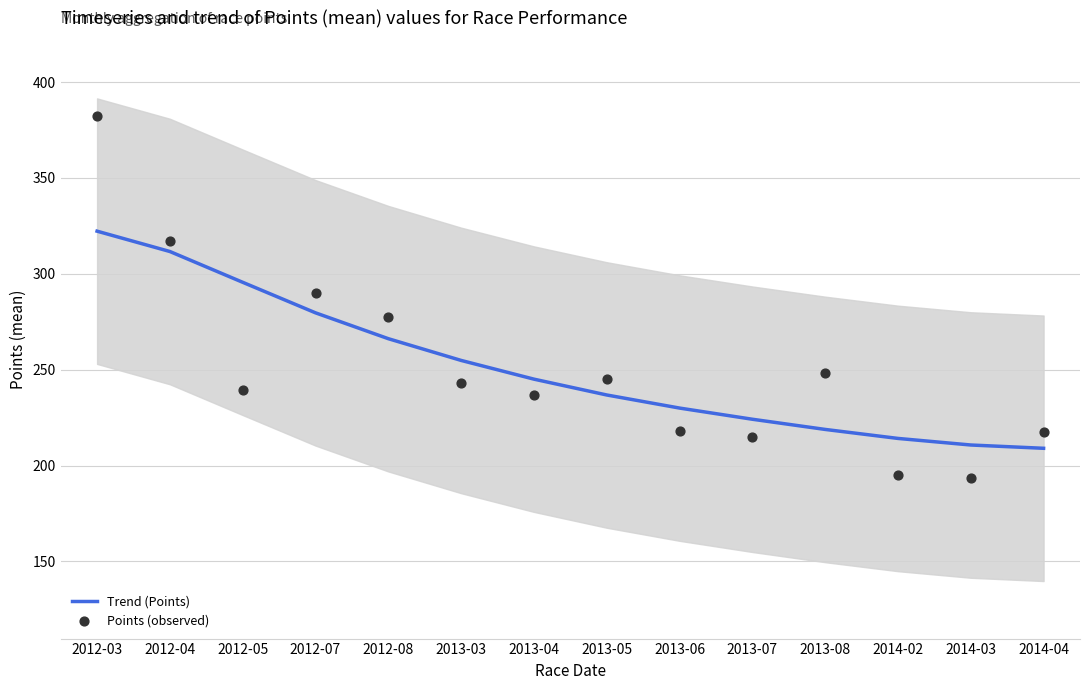

Which series contains the highest Y value?

Points (observed)